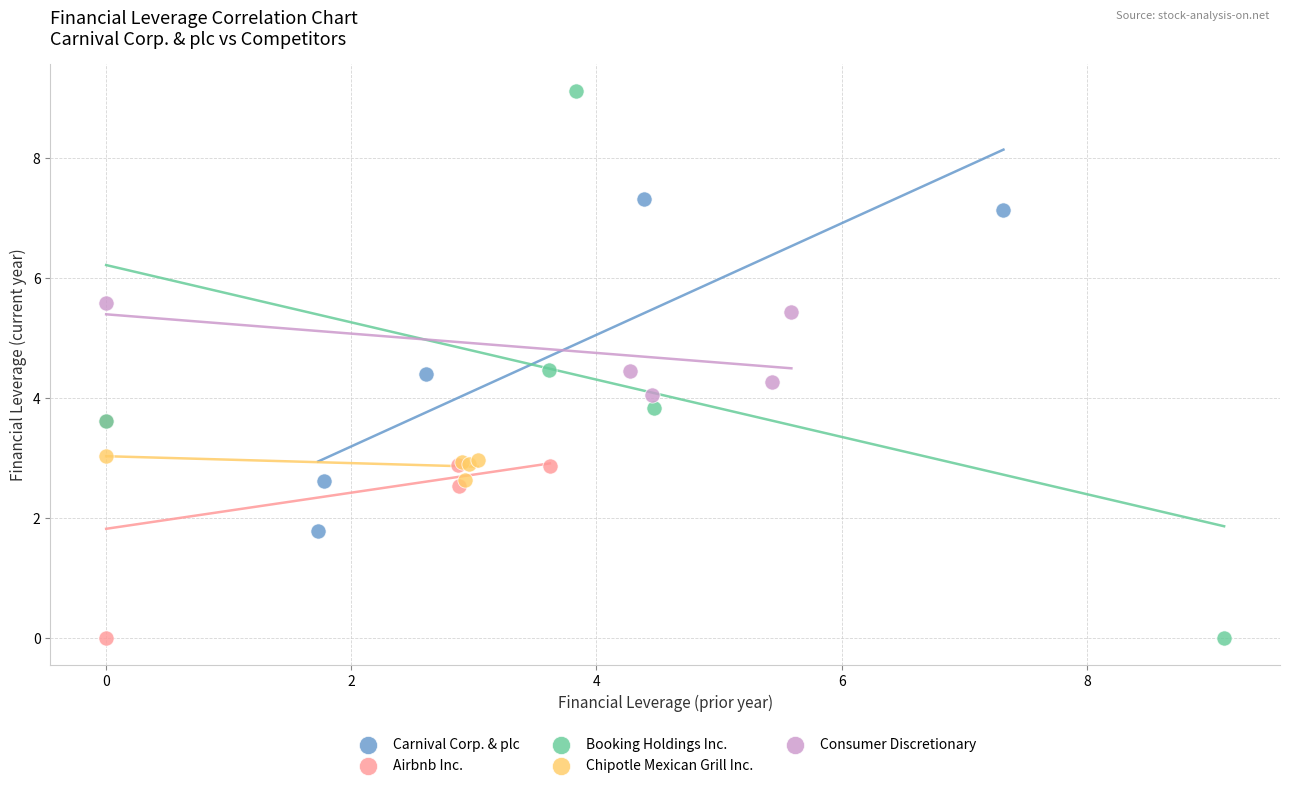

What are all the series names shown in the legend?

Carnival Corp. & plc, Airbnb Inc., Booking Holdings Inc., Chipotle Mexican Grill Inc., Consumer Discretionary